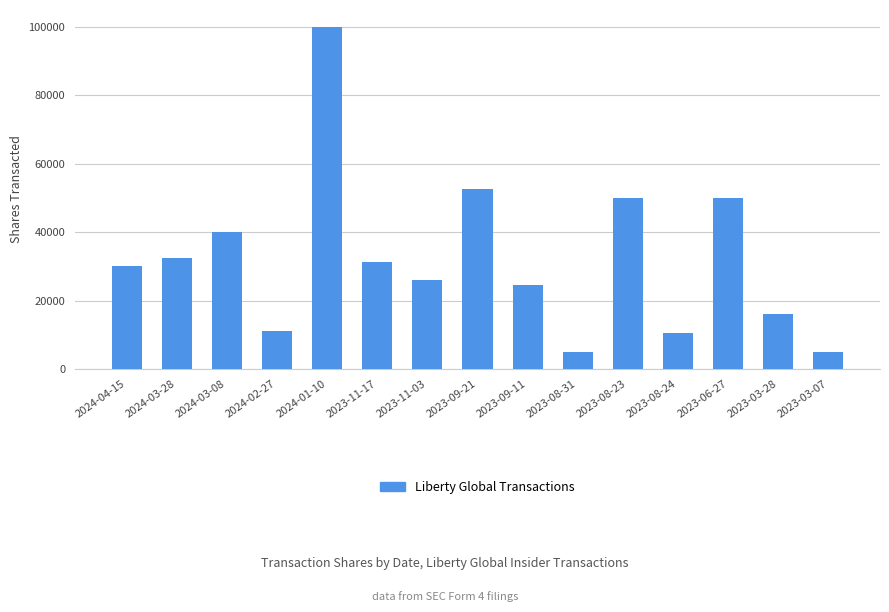

What value does the data have at 2023-08-31, to the nearest 10?

5000